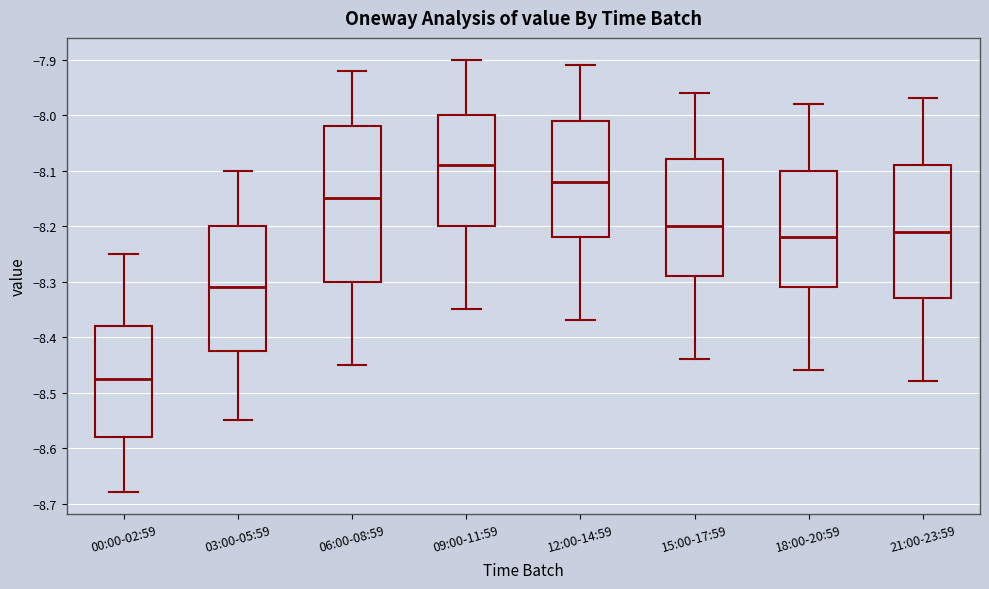

Reading left to right, transcribe this box plot: for each box, give where its median line is, the range the box spans, and where its two whiskers end, as read against the y-axis. The values are not printed on the chart, so give them approximately, as read against the axis.

00:00-02:59: median -8.47, box -8.58 to -8.38, whiskers -8.68 to -8.25
03:00-05:59: median -8.31, box -8.42 to -8.20, whiskers -8.55 to -8.10
06:00-08:59: median -8.15, box -8.30 to -8.02, whiskers -8.45 to -7.92
09:00-11:59: median -8.09, box -8.20 to -8.00, whiskers -8.35 to -7.90
12:00-14:59: median -8.12, box -8.22 to -8.01, whiskers -8.37 to -7.91
15:00-17:59: median -8.20, box -8.29 to -8.08, whiskers -8.44 to -7.96
18:00-20:59: median -8.22, box -8.31 to -8.10, whiskers -8.46 to -7.98
21:00-23:59: median -8.21, box -8.33 to -8.09, whiskers -8.48 to -7.97